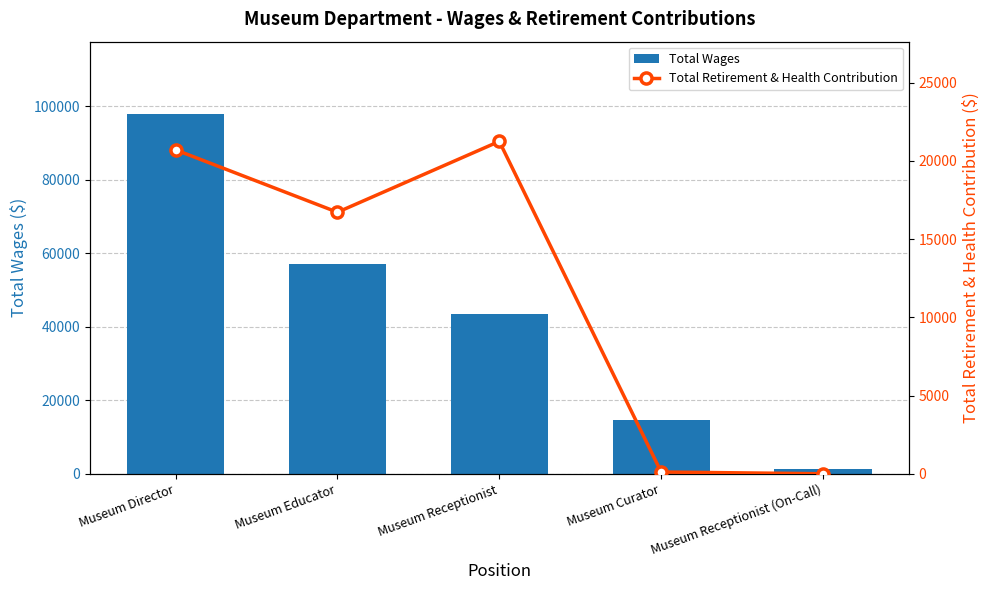

What is the difference between the second highest and minimum values in the Total Wages series?

55868